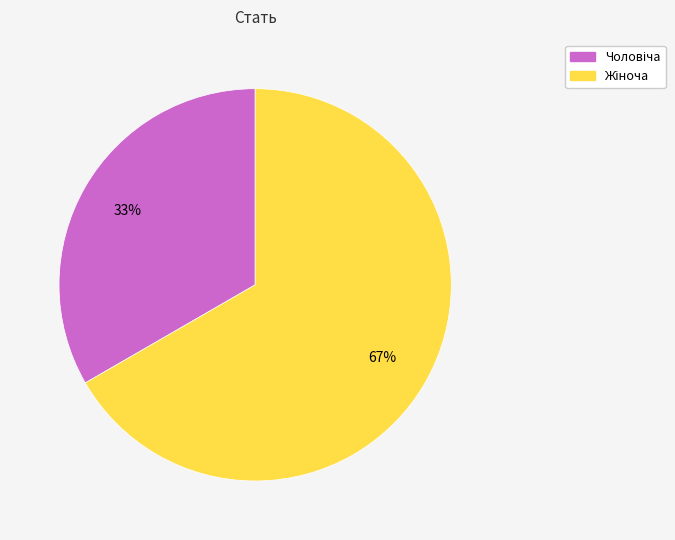

To the nearest percent, what percentage of the pie is Чоловіча?

33%